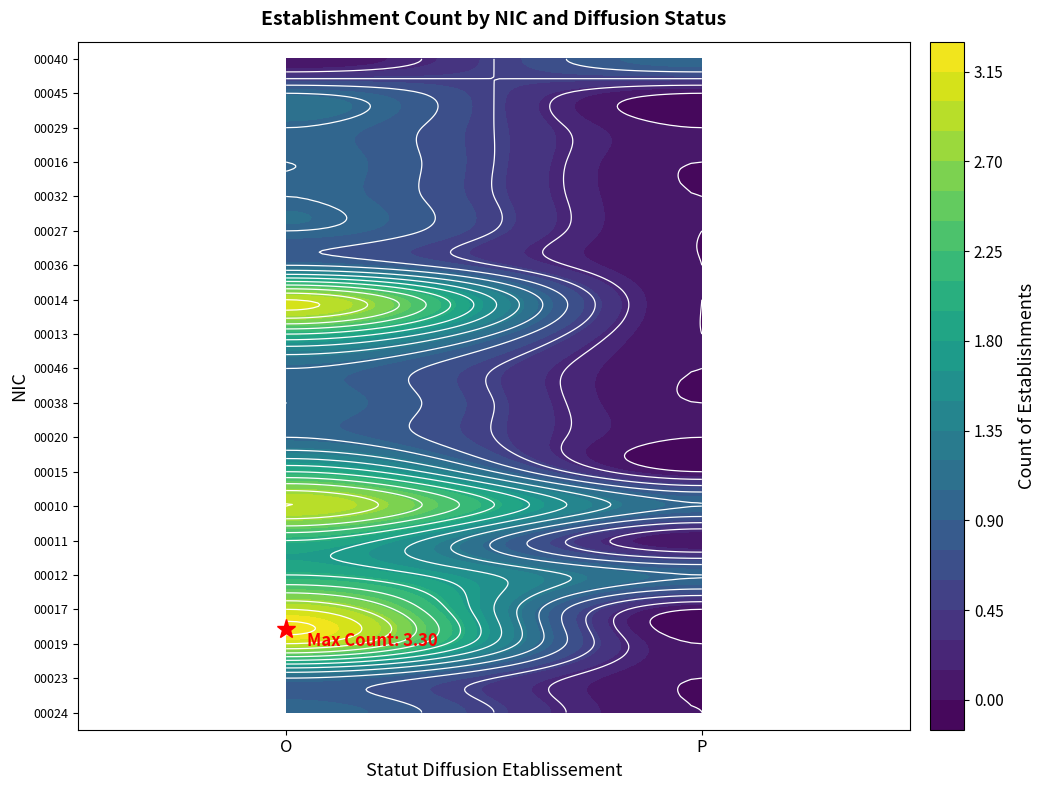

Reading right to left, transcribe all the data shown in this chart.

00024: P=0	O=1
00023: P=0	O=1
00019: P=0	O=3
00017: P=0	O=3
00012: P=1	O=2
00011: P=0	O=2
00010: P=1	O=3
00015: P=0	O=2
00020: P=0	O=1
00038: P=0	O=1
00046: P=0	O=1
00013: P=0	O=2
00014: P=0	O=3
00036: P=0	O=1
00027: P=0	O=1
00032: P=0	O=1
00016: P=0	O=1
00029: P=0	O=1
00045: P=0	O=1
00040: P=1	O=0